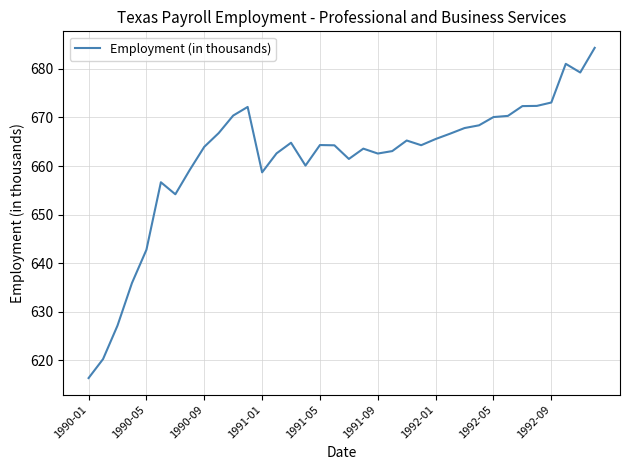

What is the difference between the maximum and minimum values?

68.0